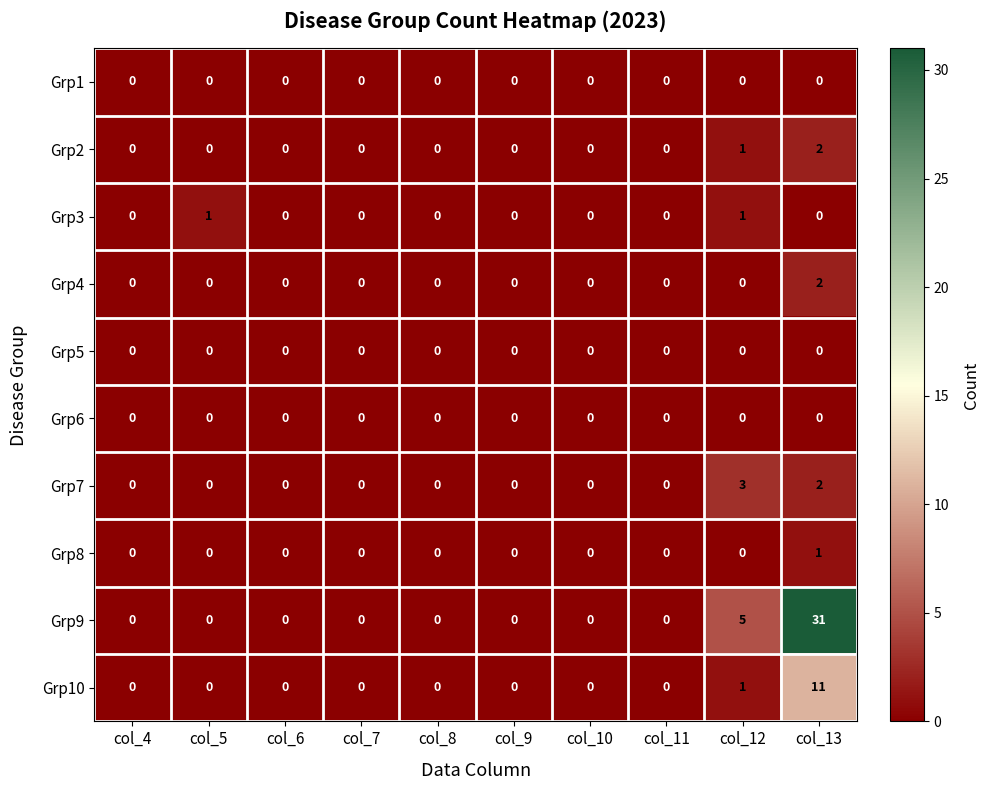

How many Grp7 values are between 0 and 1?

8